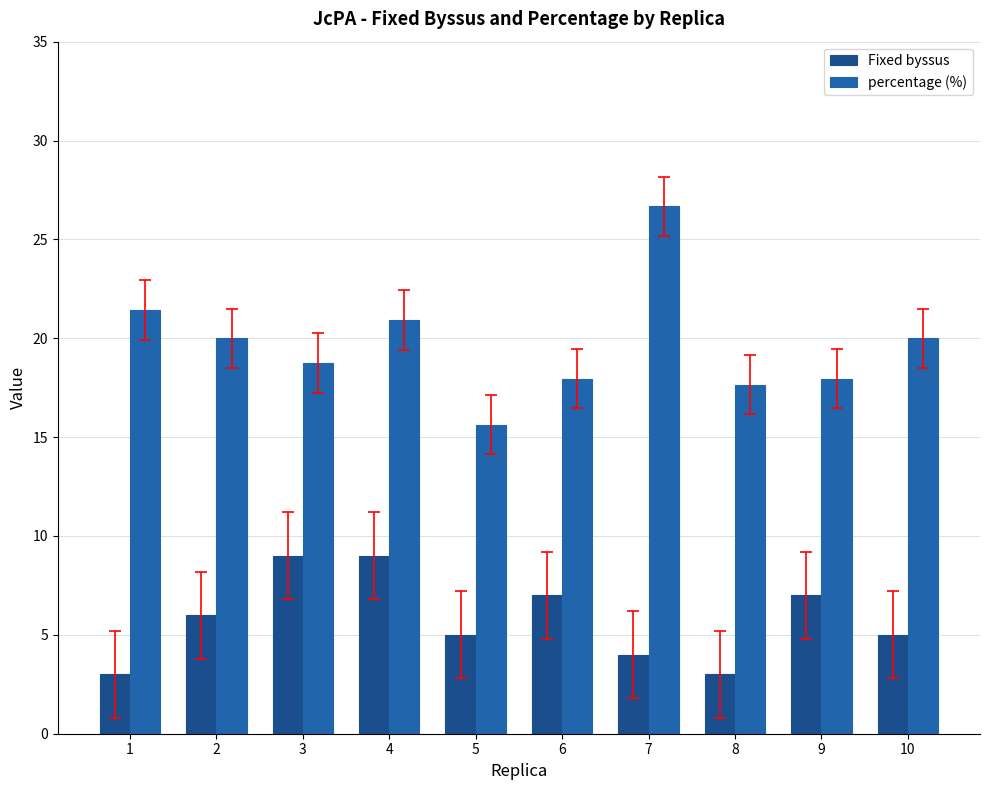

What is the lowest value of the Fixed byssus series?

3.0